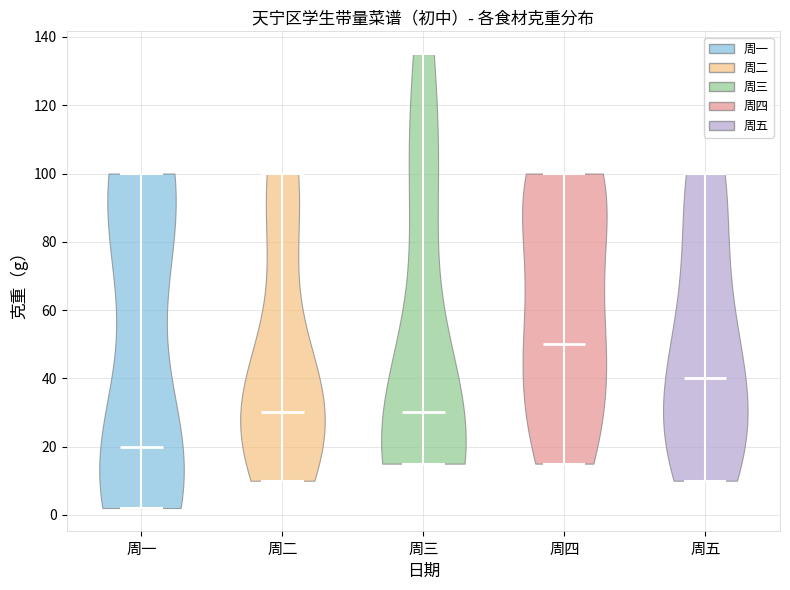

What is the lowest point the violin for 周五 reaches on the y-axis? The values are not printed on the chart, so give them approximately, as read against the axis.

10